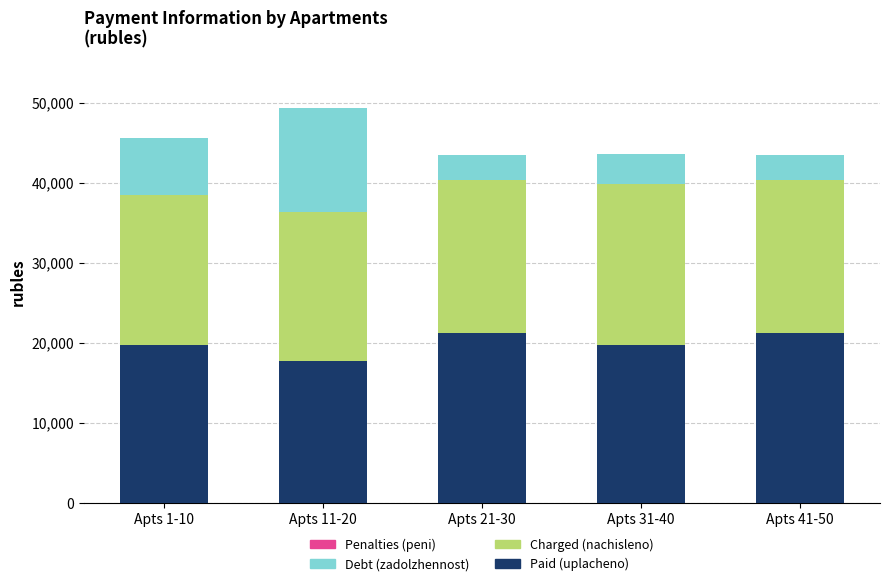

What is the sum of all Paid (uplacheno) values?

99710.0